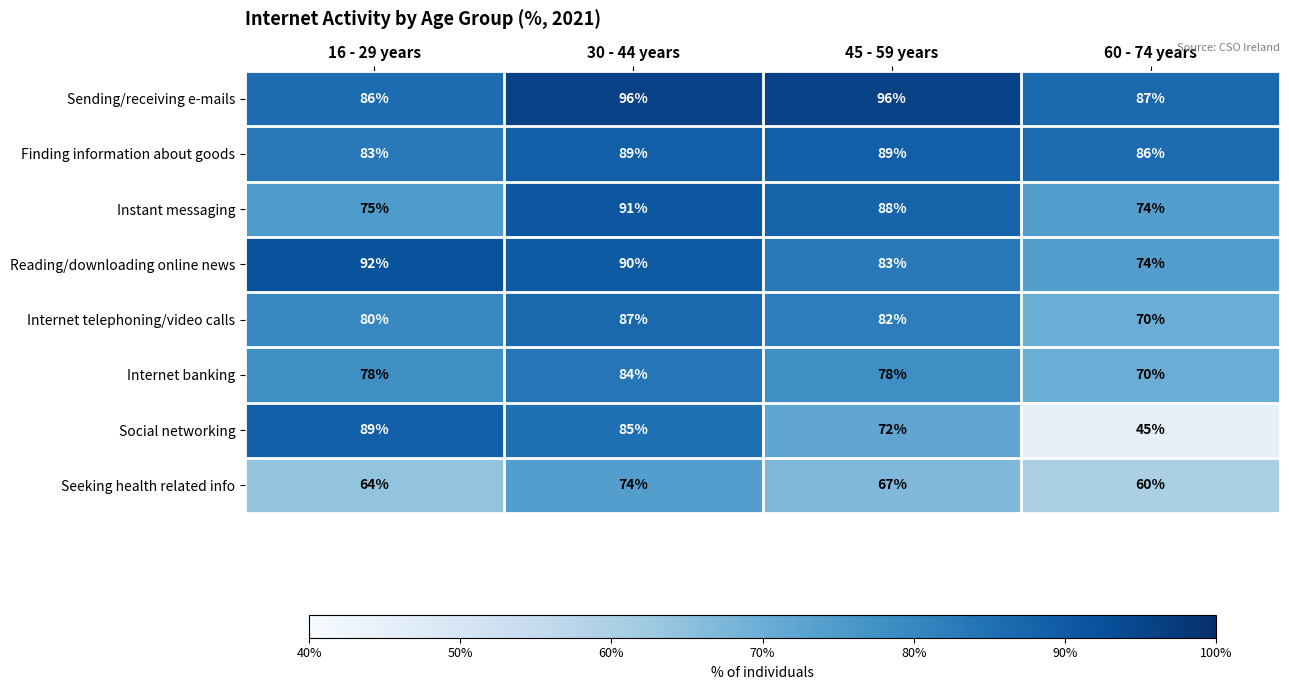

What is the difference between the second highest and minimum values in the Social networking series?

40